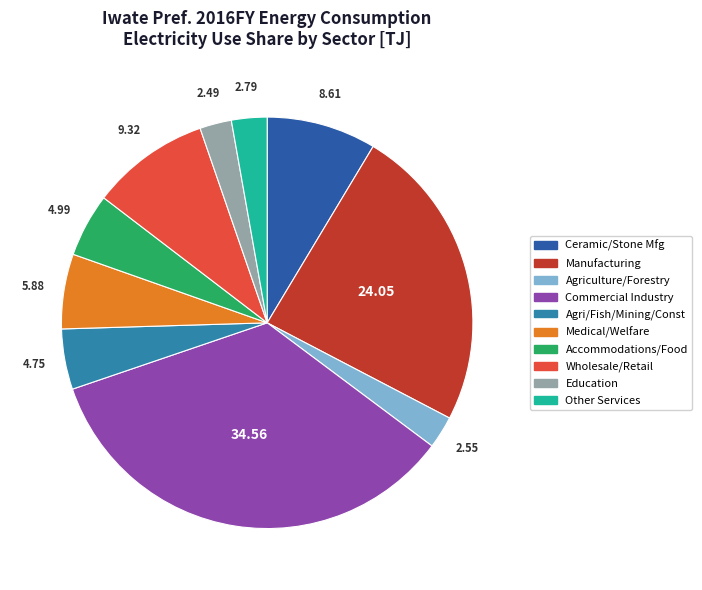

Which has a higher value, Wholesale/Retail or Agri/Fish/Mining/Const?

Wholesale/Retail